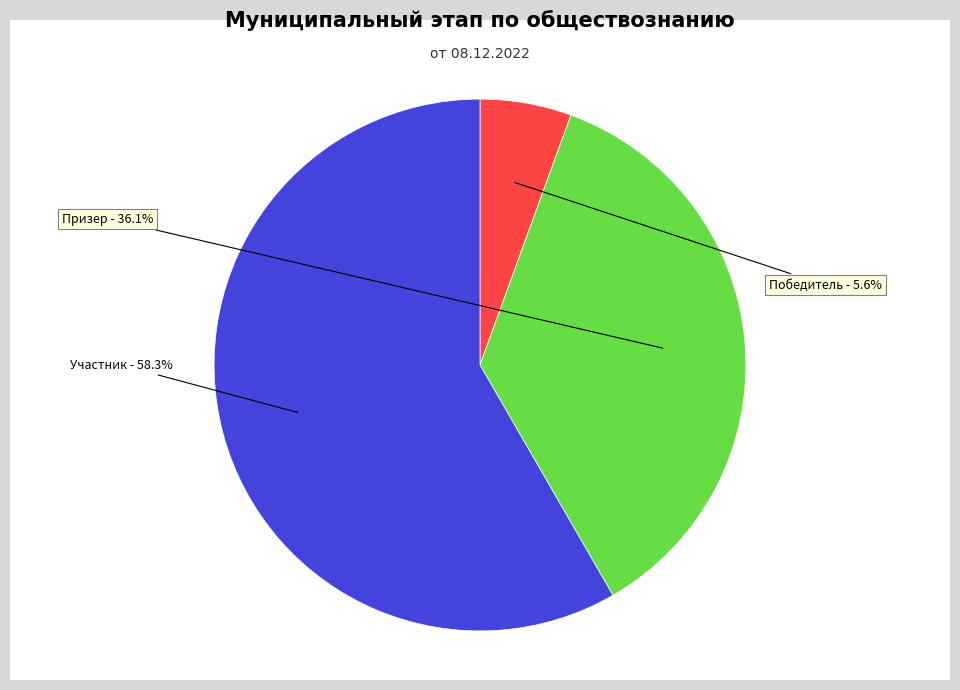

Which has a higher value, Победитель or Участник?

Участник